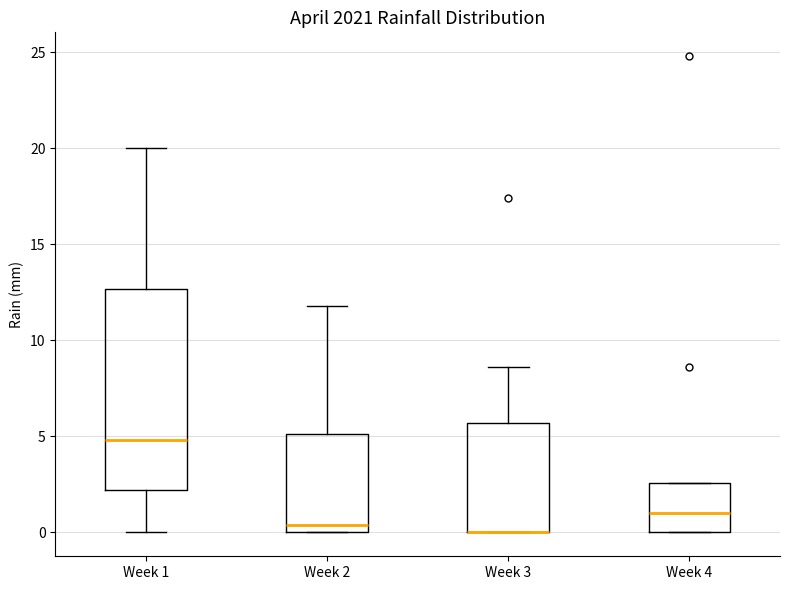

Where is the lower edge of the box for Week 3 on the y-axis? The values are not printed on the chart, so give them approximately, as read against the axis.

0.0